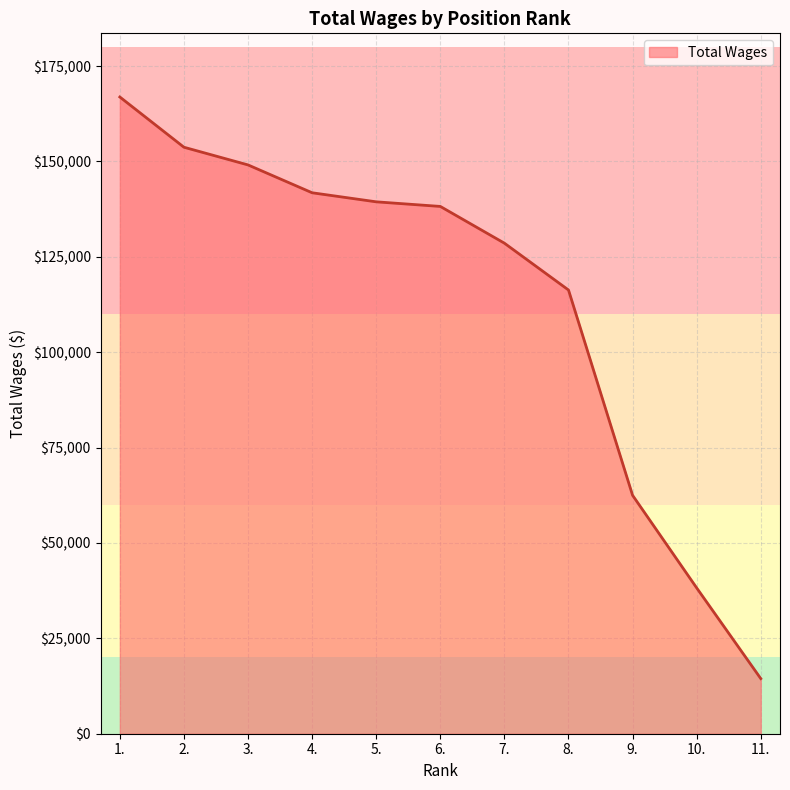

Reading right to left, extract all data points from this chart.

11.=14448	10.=38220	9.=62490	8.=116310	7.=128582	6.=138217	5.=139424	4.=141798	3.=149096	2.=153735	1.=166900